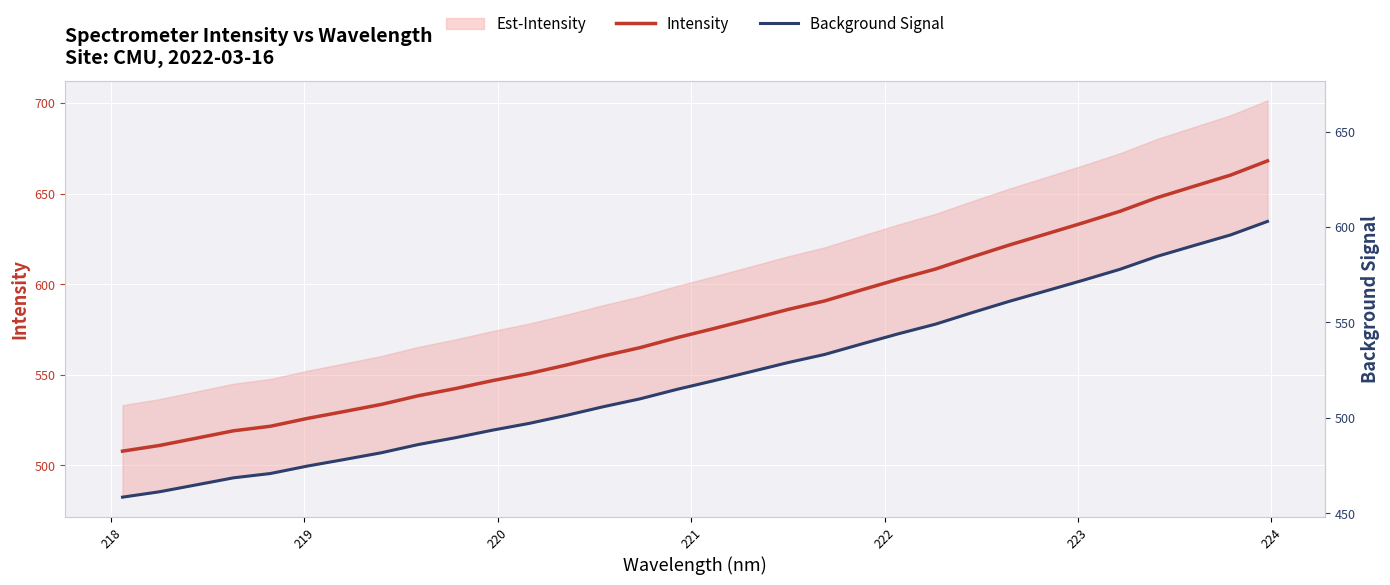

List the series in order of their peak value, lowest first.

Background Signal, Intensity